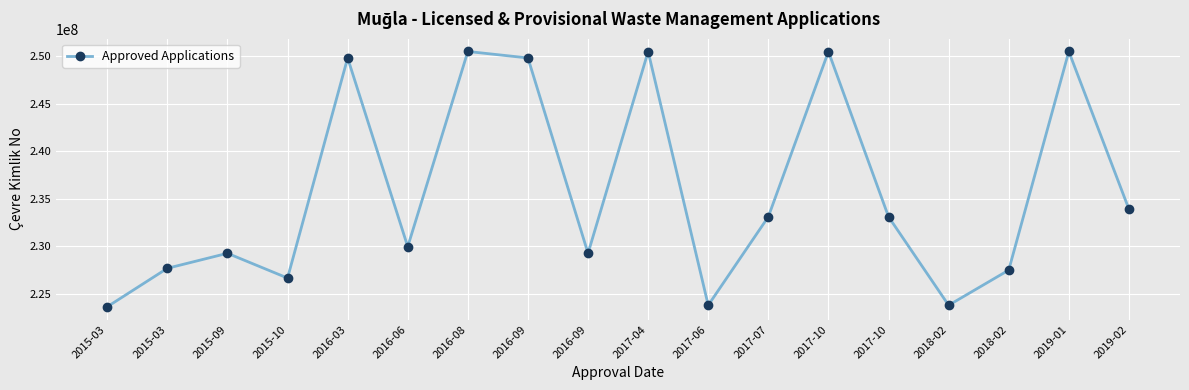

Does the chart have visible grid lines?

Yes